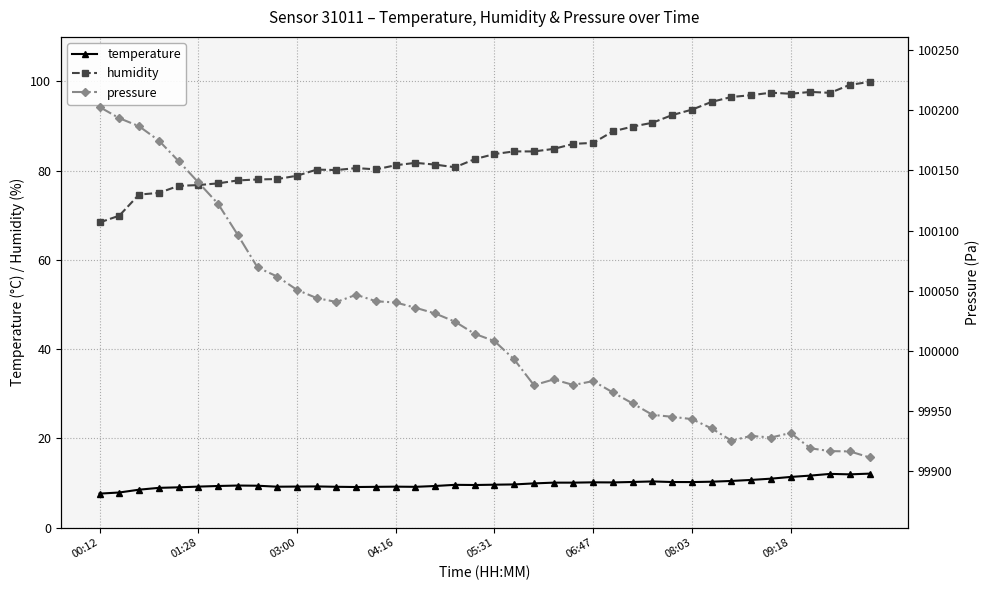

The value of humidity at 18 is 80.8. True or false?

True